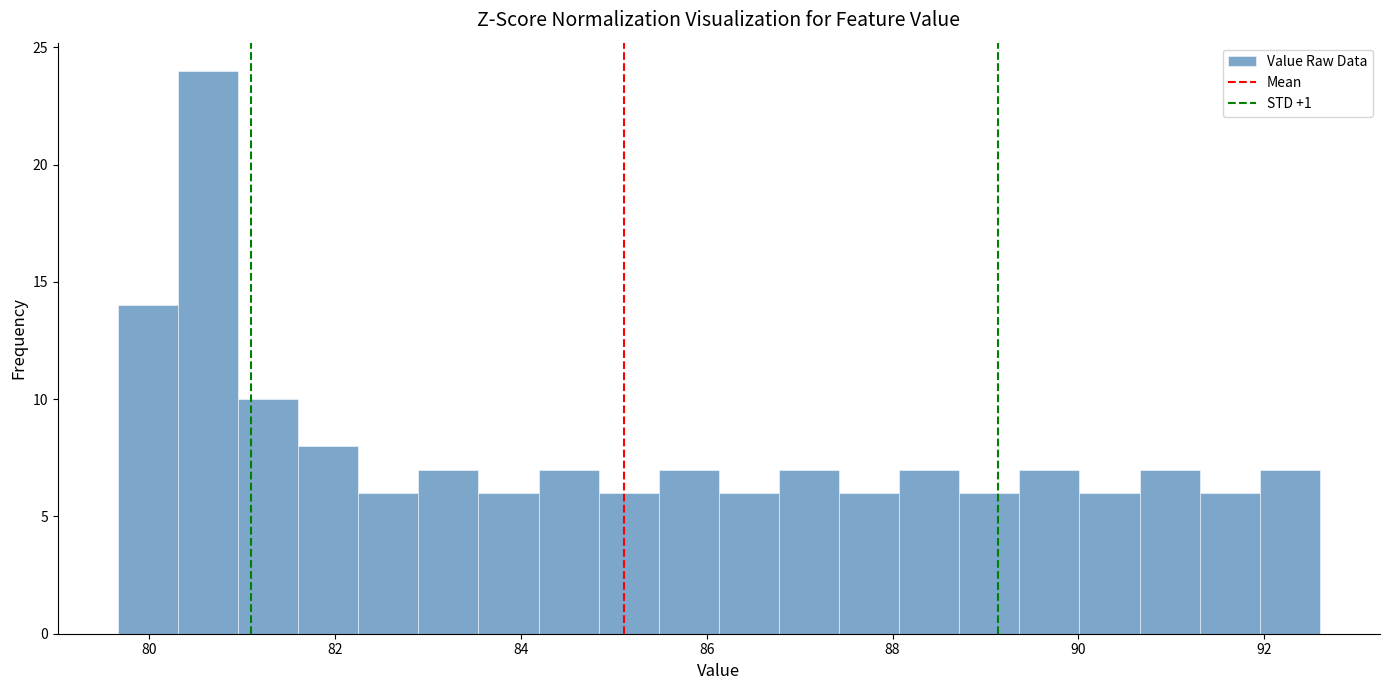

Read against the x-axis, roughly where is the centre of the tallest bar?

80.6